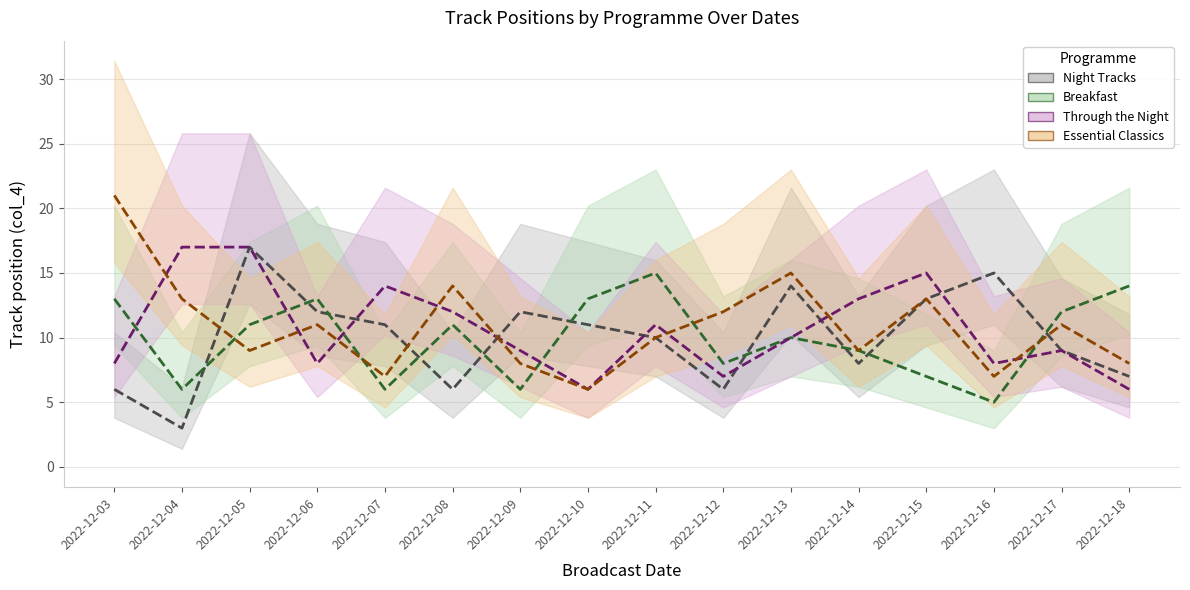

True or false: Through the Night has a value of 13 at 2022-12-14.

True